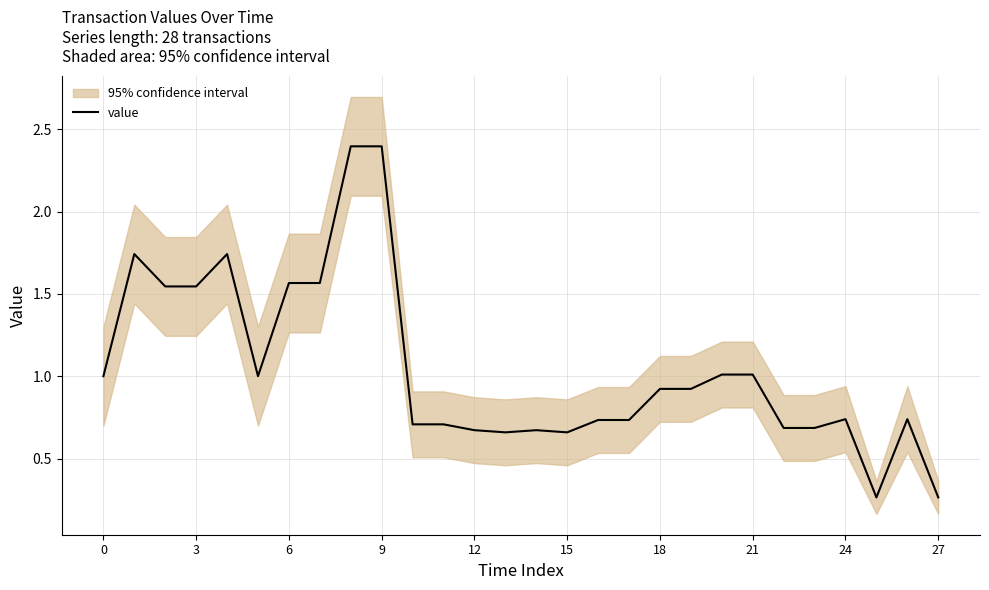

The value series shows 0.4 at 0. True or false?

False